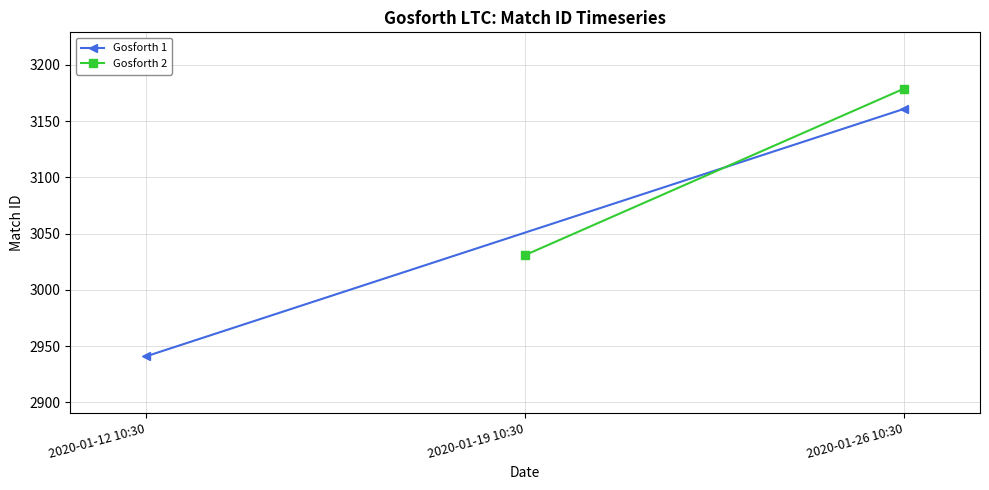

Which series has the widest spread of values?

Gosforth 1